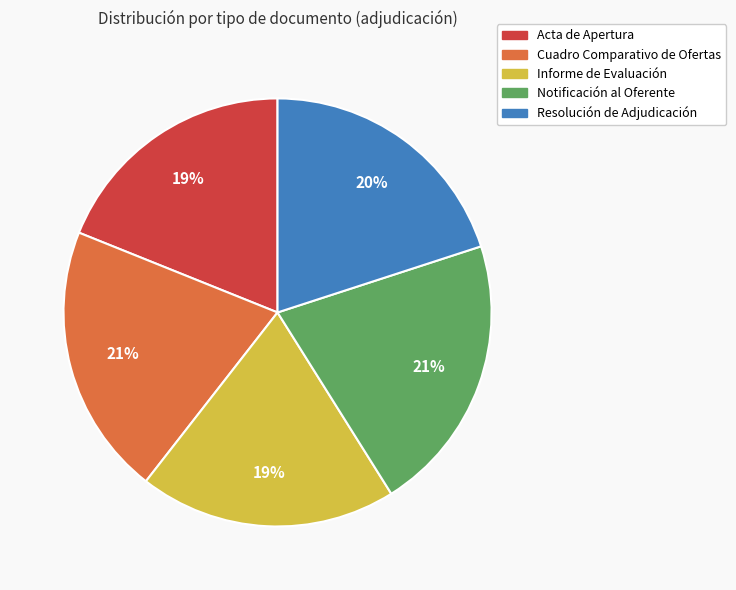

Is the sum of Resolución de Adjudicación and Informe de Evaluación greater than half?

No